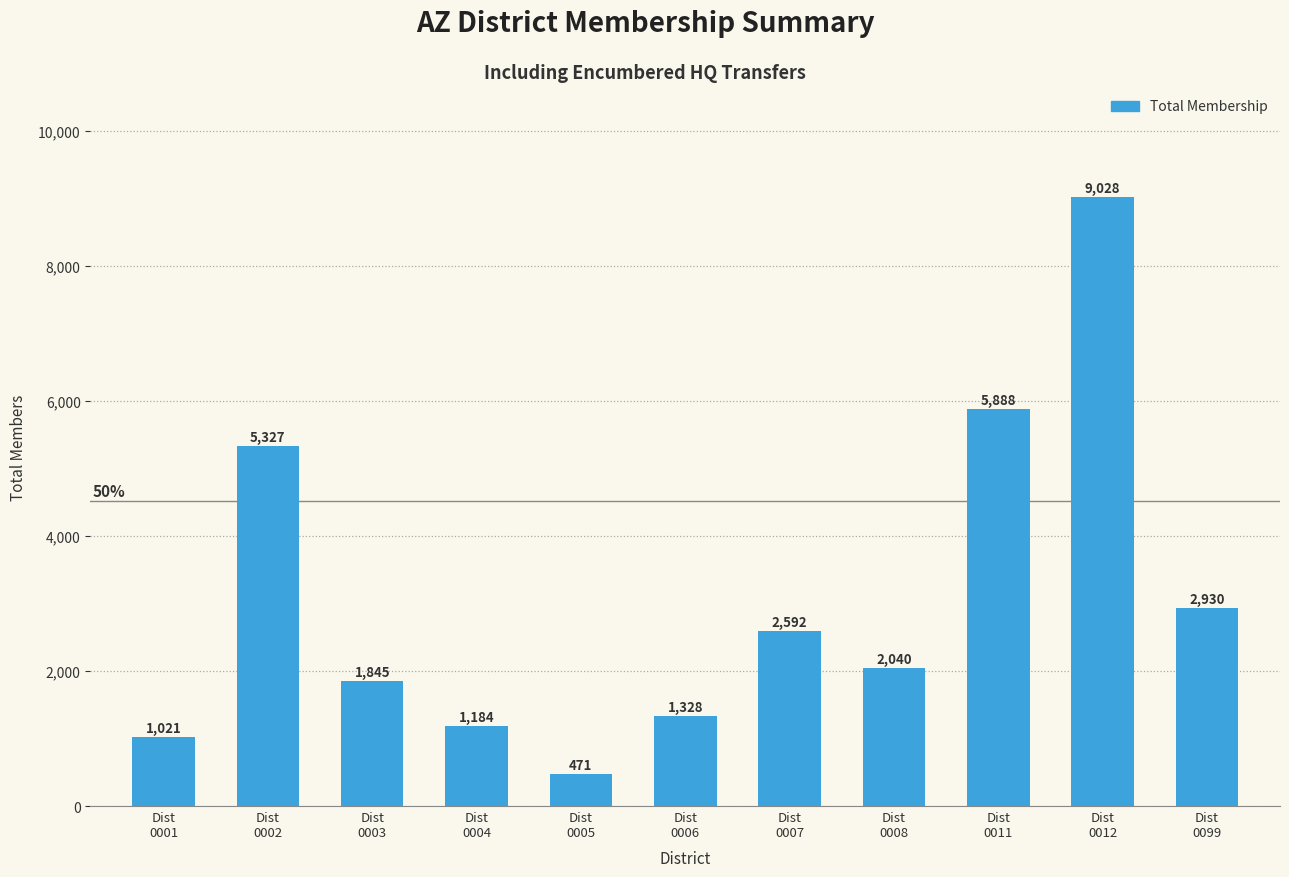

True or false: the data shows 9028 at Dist
0012.

True